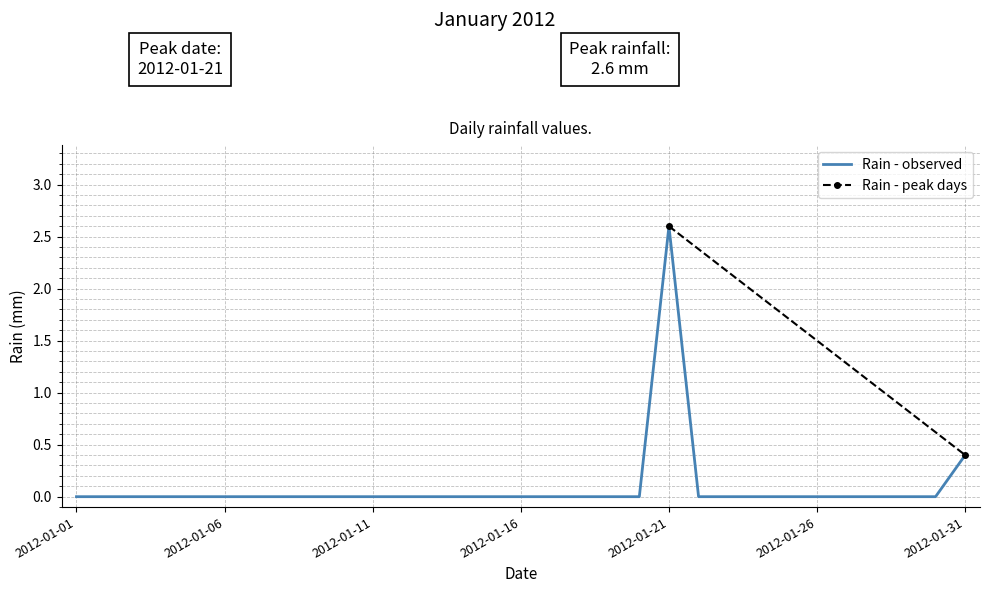

Where is the data nearest to the value 1?

2012-01-31